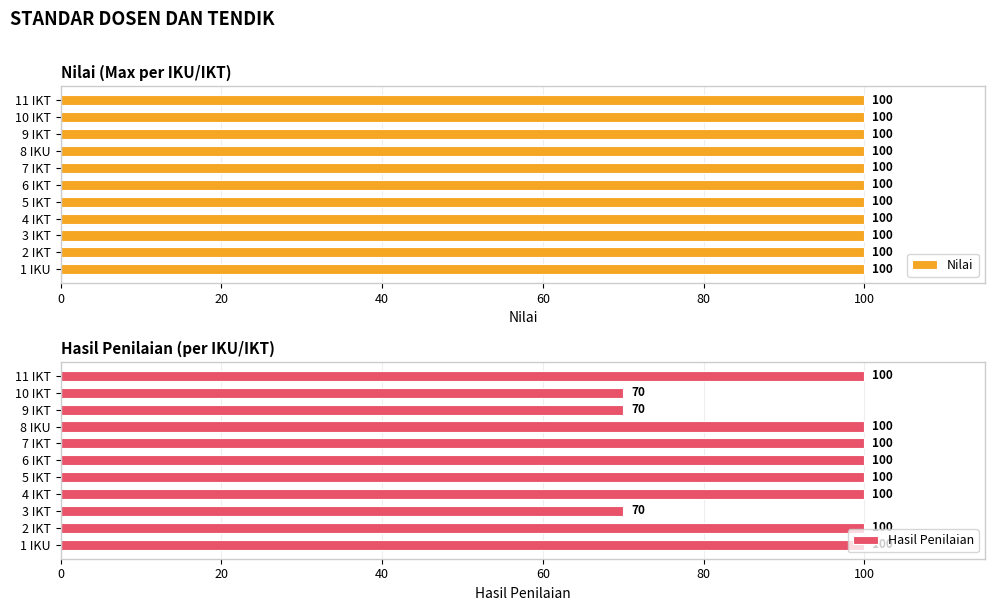

How many bars are there in each group?

2